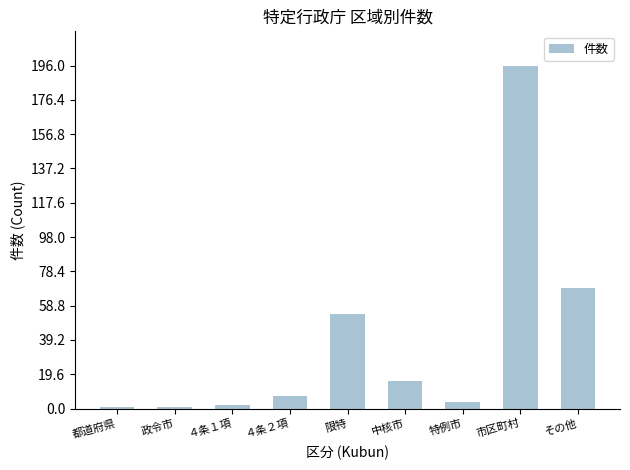

What position from the right is 特例市?

3